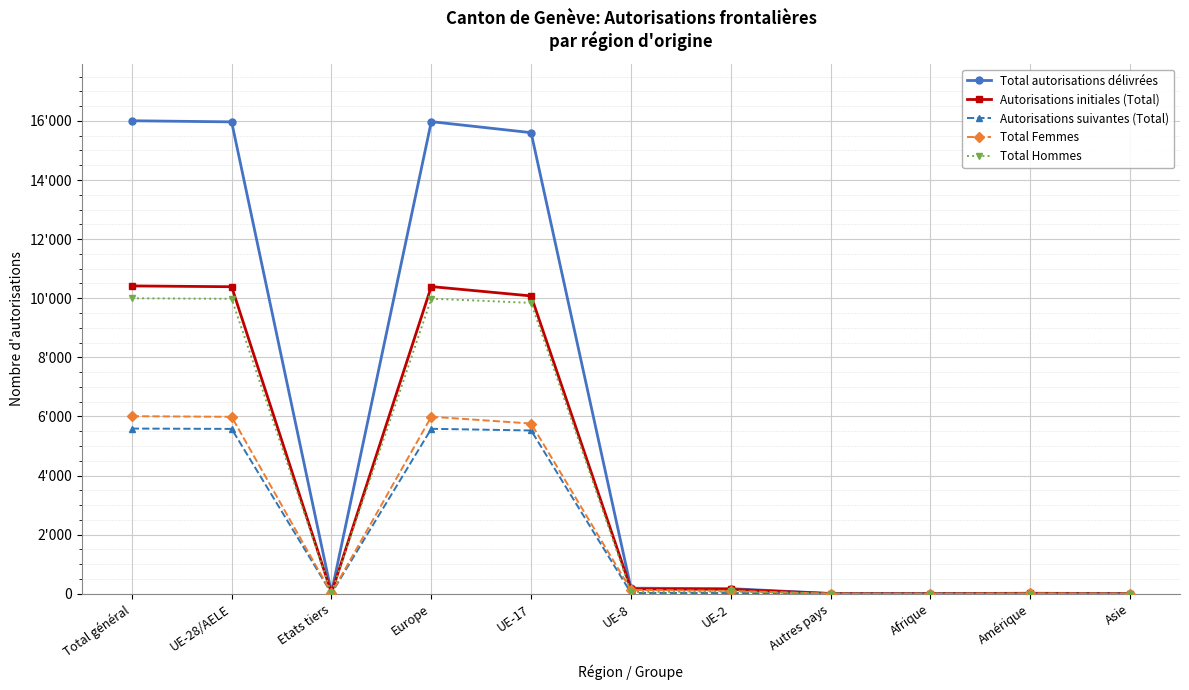

At which label does Total Femmes first exceed 96?

Total général